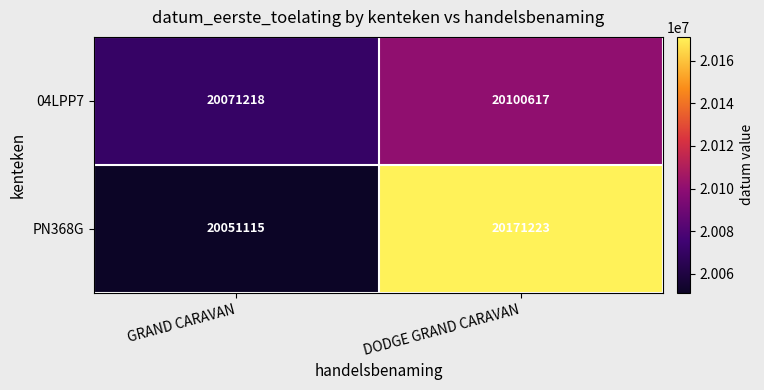

Reading left to right, transcribe all the data shown in this chart.

04LPP7: 20071218	20100617
PN368G: 20051115	20171223